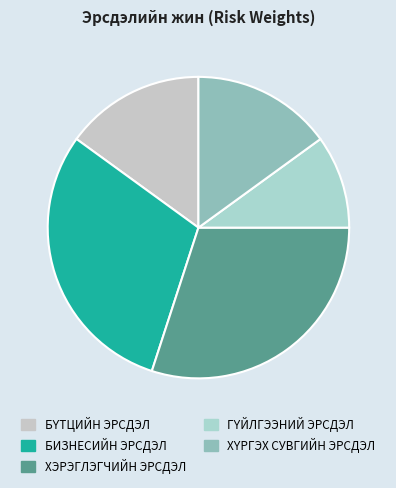

To the nearest percent, what is the difference between the largest and smallest slice percentages?

20%